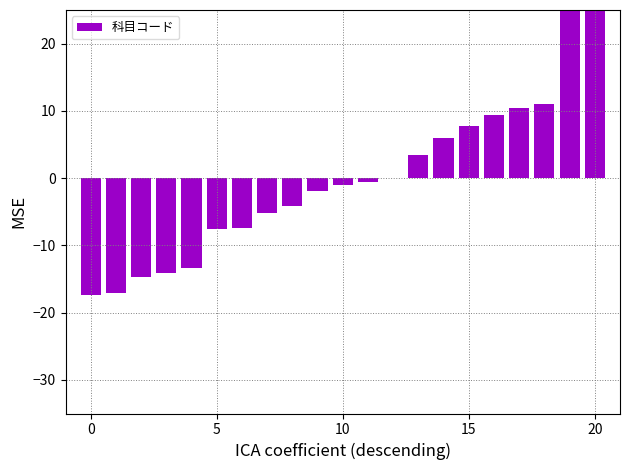

What is the maximum value shown in the chart?

30.0